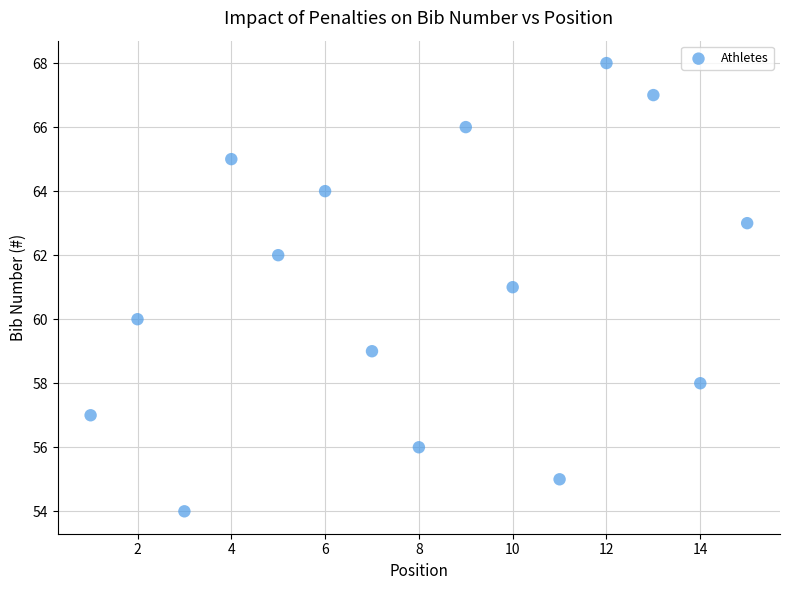

What is the range of Y values (max minus min)?

14